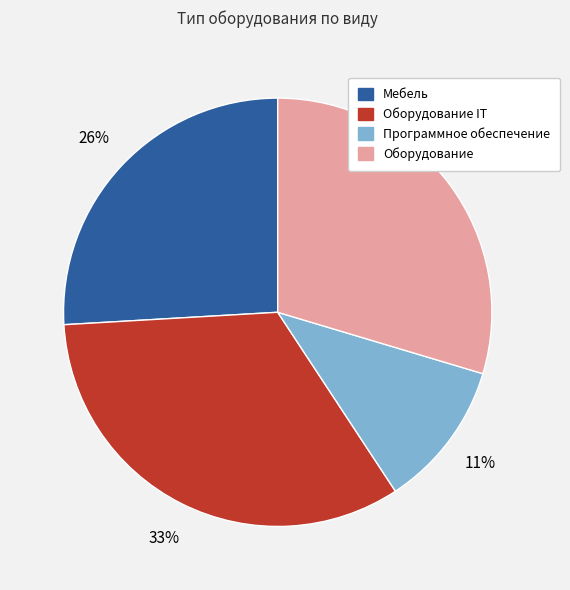

Is it true that Оборудование IT is 20% of the pie?

False